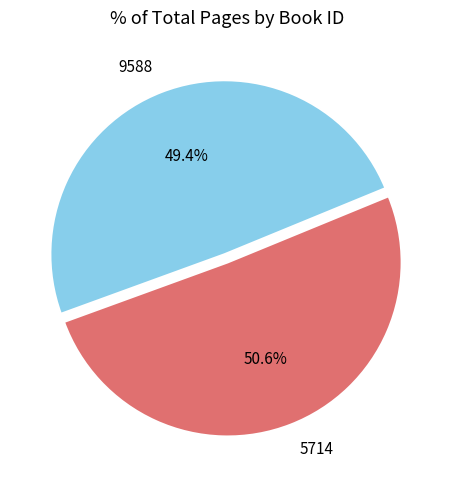

Do 5714 and 9588 together represent more than half of the pie?

Yes